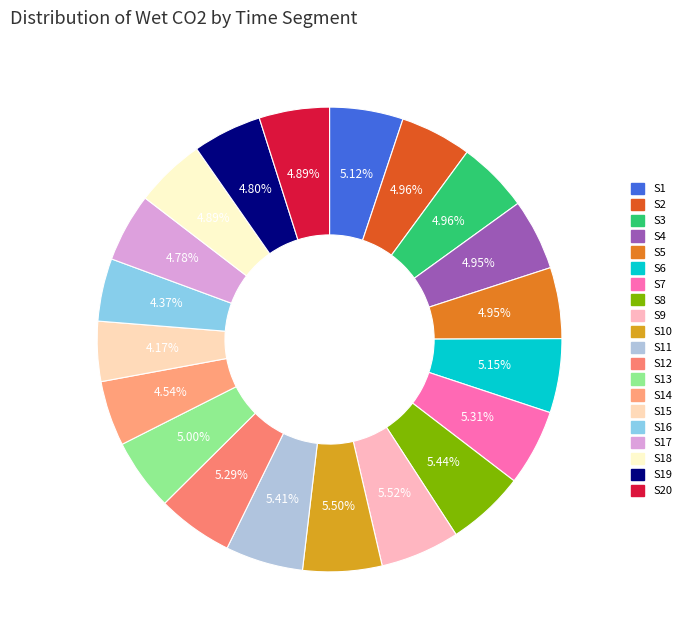

How many slices are in this pie chart?

20